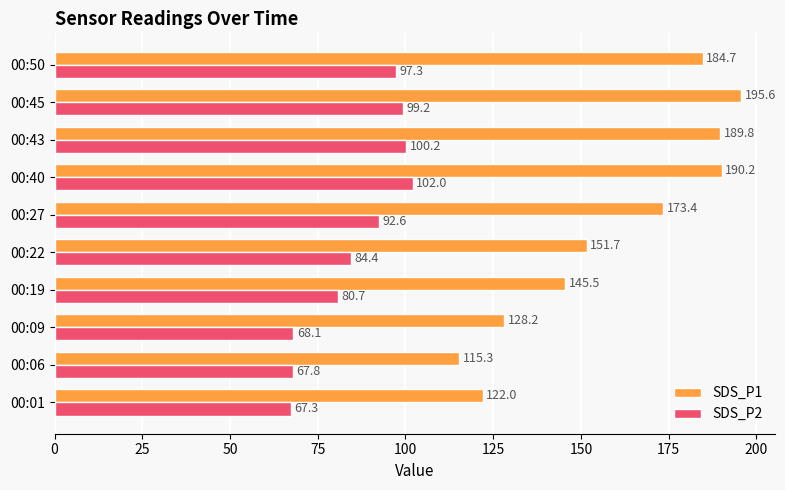

Where is SDS_P2 nearest to the value 84?

00:22